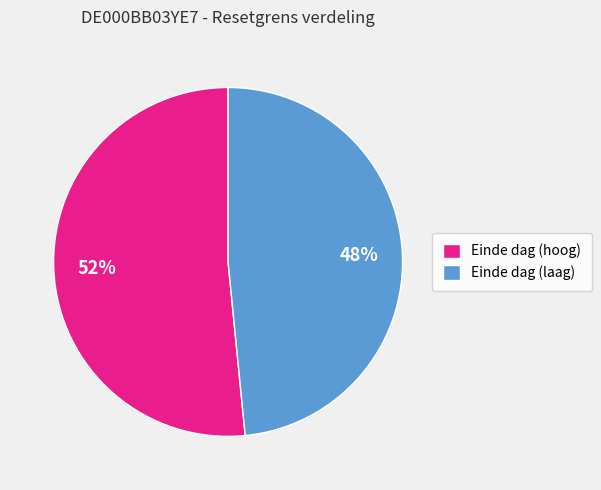

Which category has the biggest portion of the pie?

Einde dag (hoog)